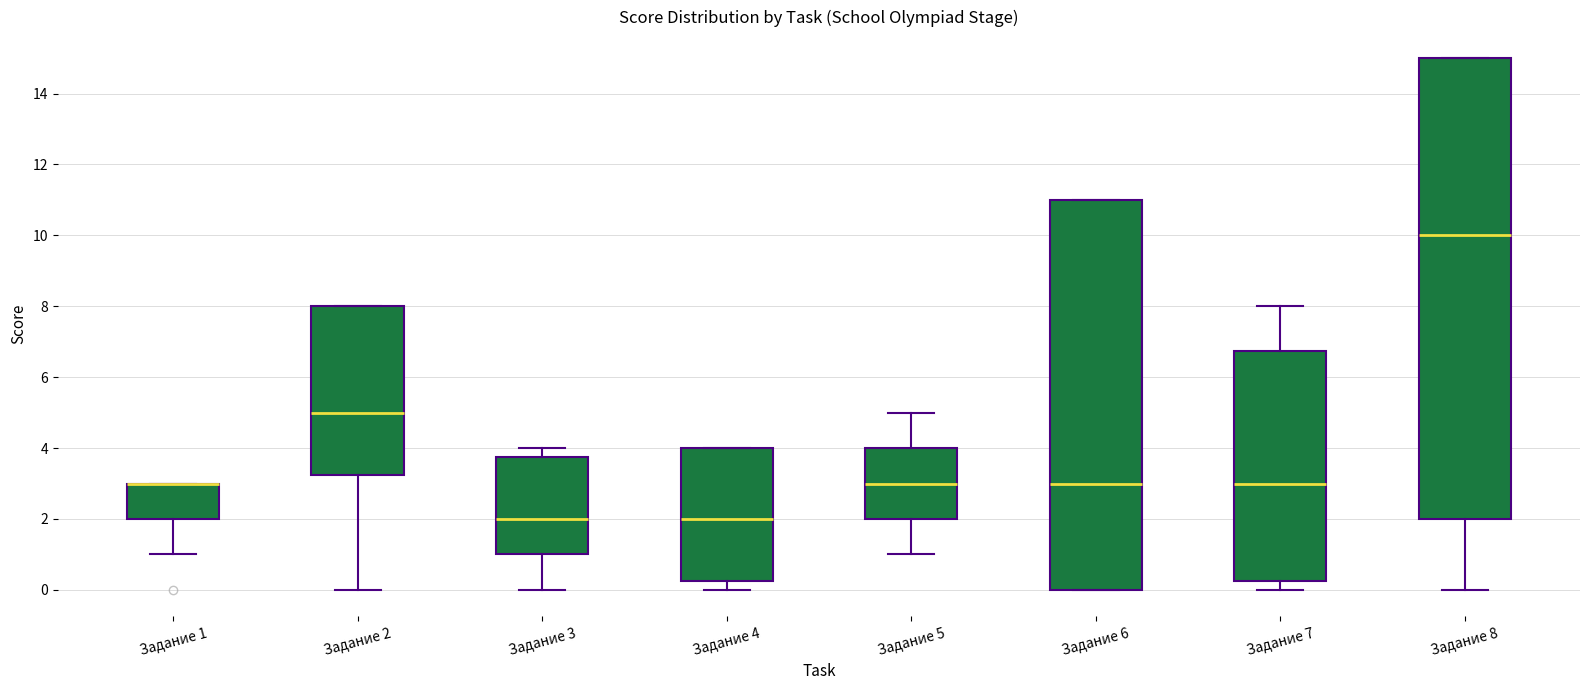

Where is the upper edge of the box for Задание 6 on the y-axis? The values are not printed on the chart, so give them approximately, as read against the axis.

11.0